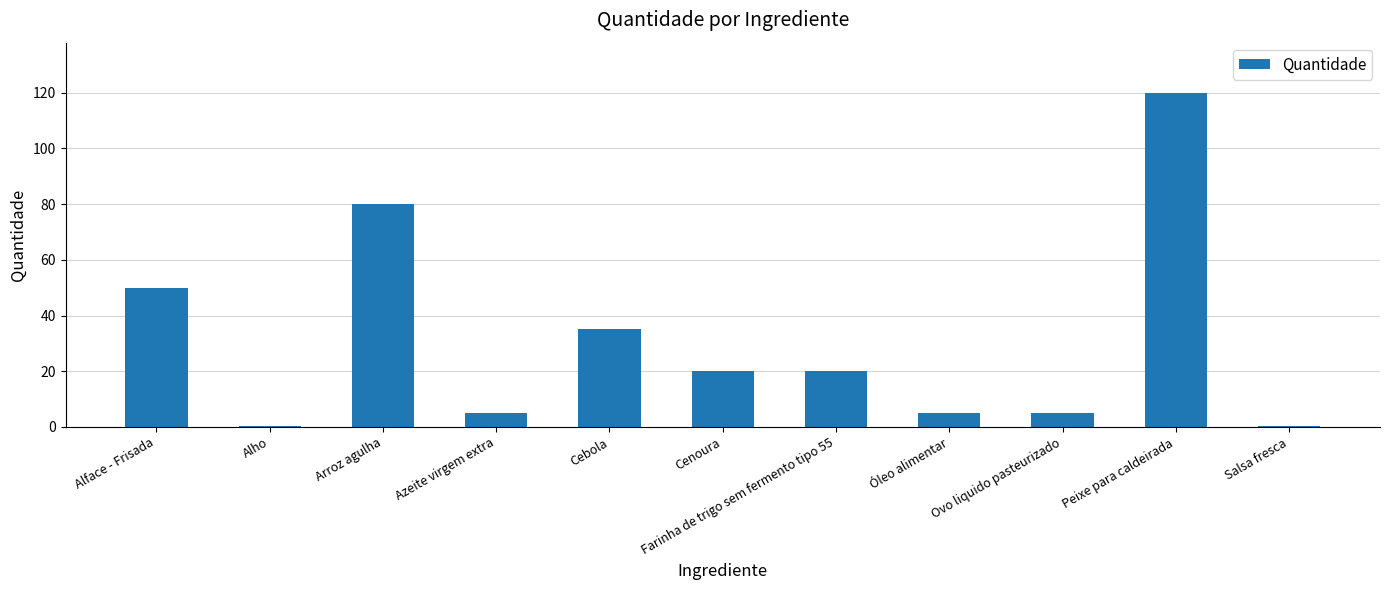

What is the average value?

31.0